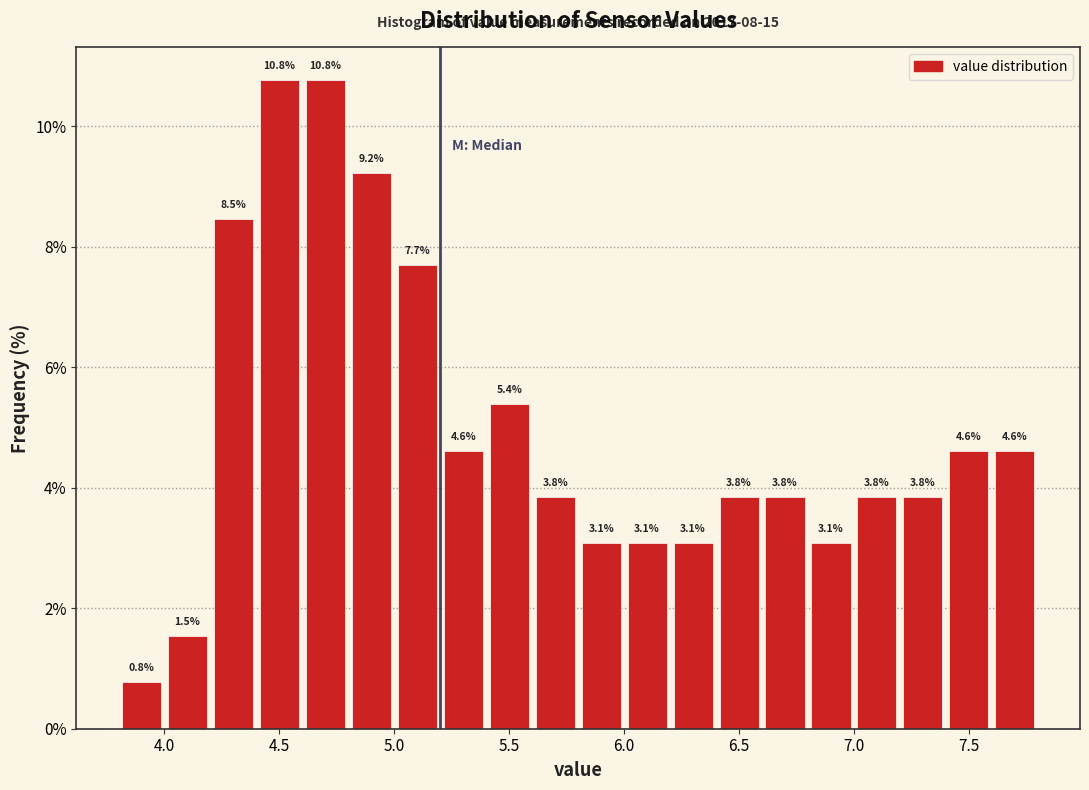

What is the height of the bar covering 6.6 to 6.8 on the x-axis?

3.8